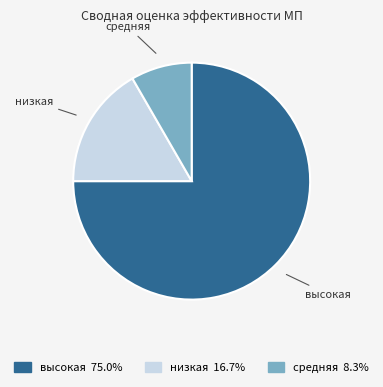

Approximately how many times larger is the value at высокая compared to низкая?

4.5